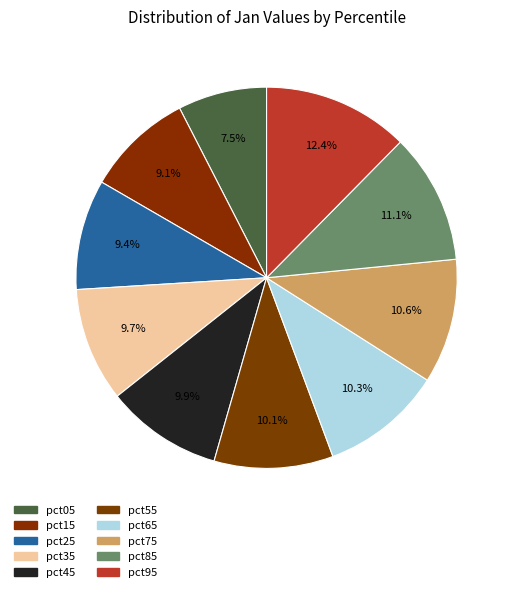

What percentage is the pct75 slice, to the nearest percent?

11%